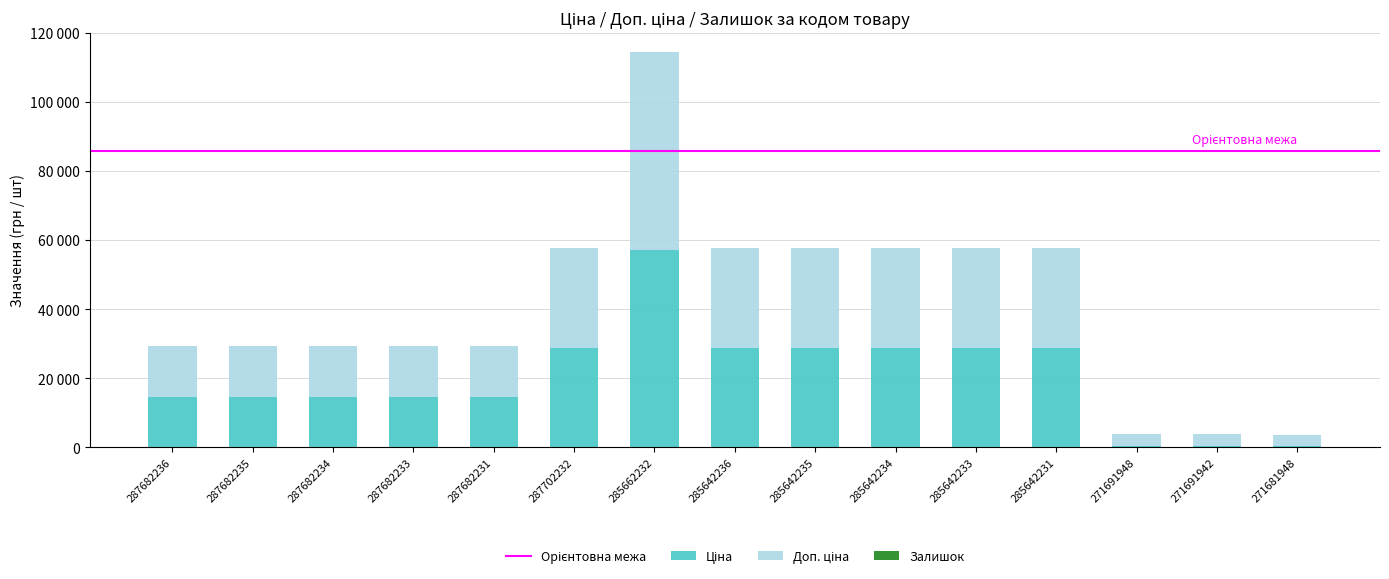

Does the chart contain stacked bars?

Yes